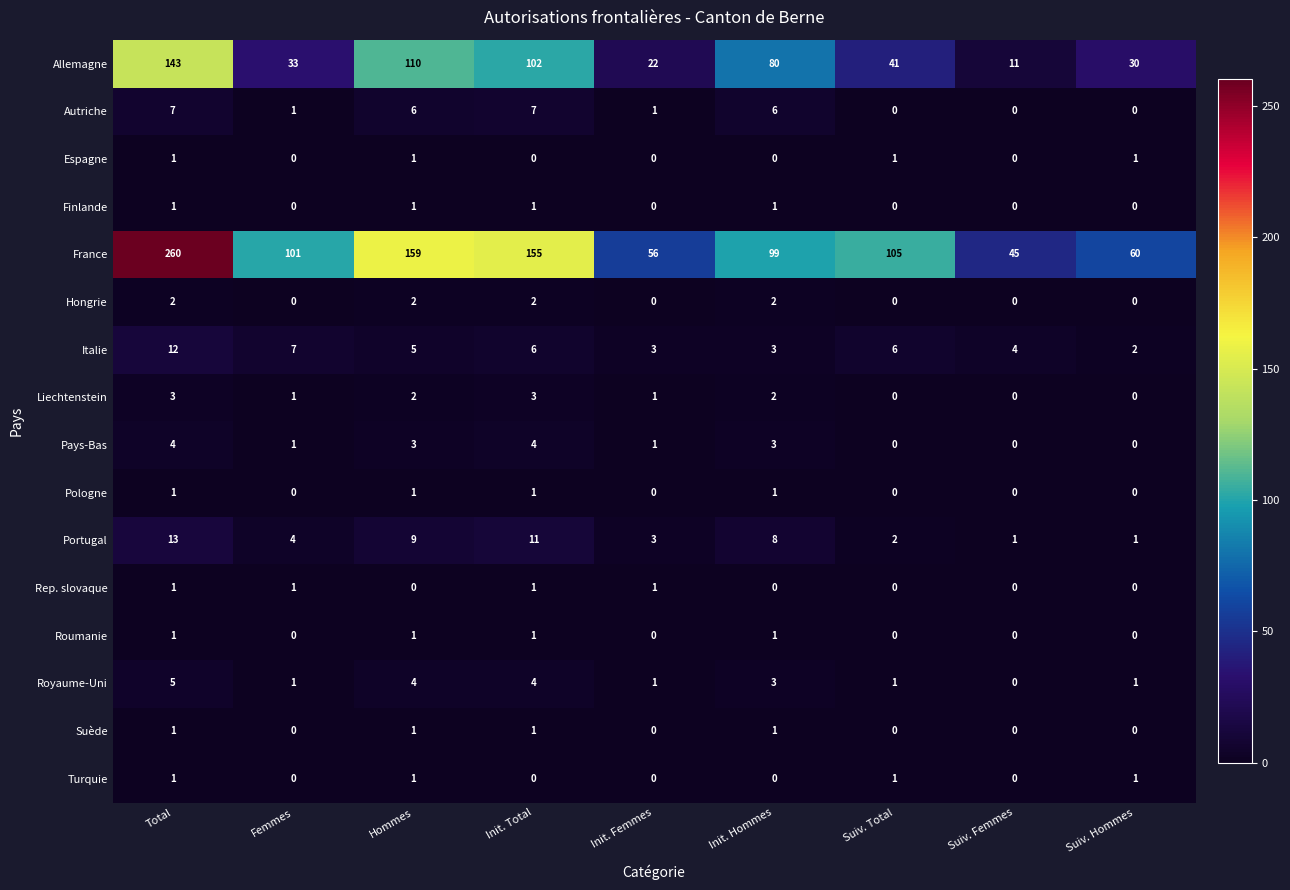

The Allemagne series shows 127 at Init. Hommes. True or false?

False